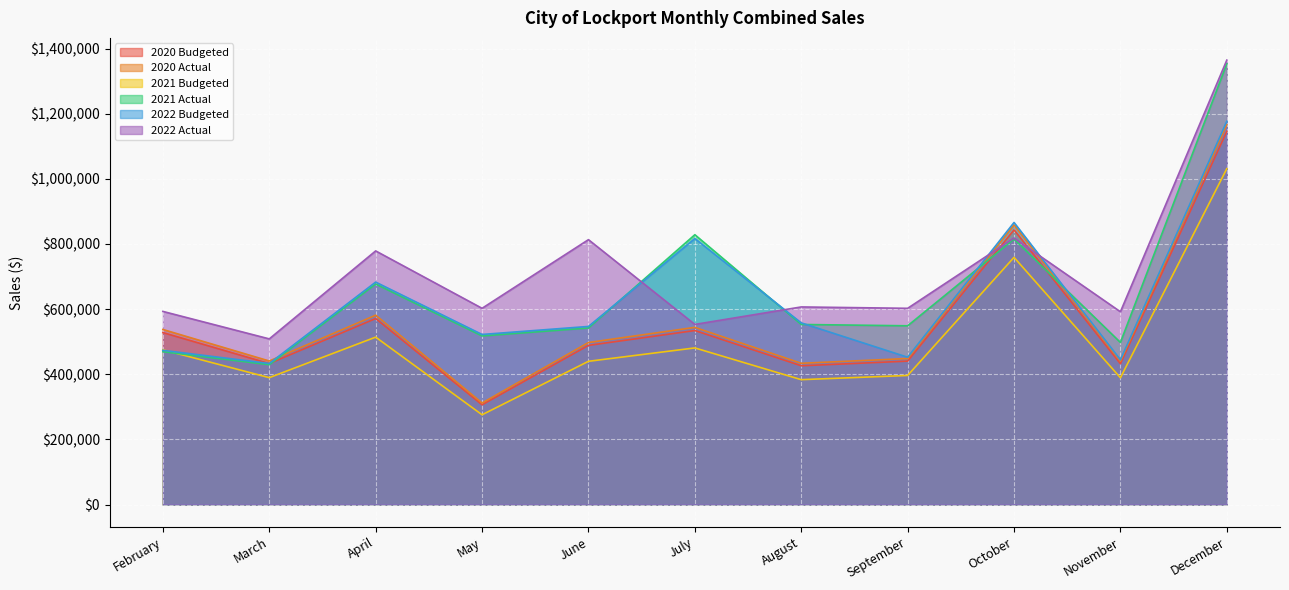

At which label does 2022 Budgeted reach its peak?

December